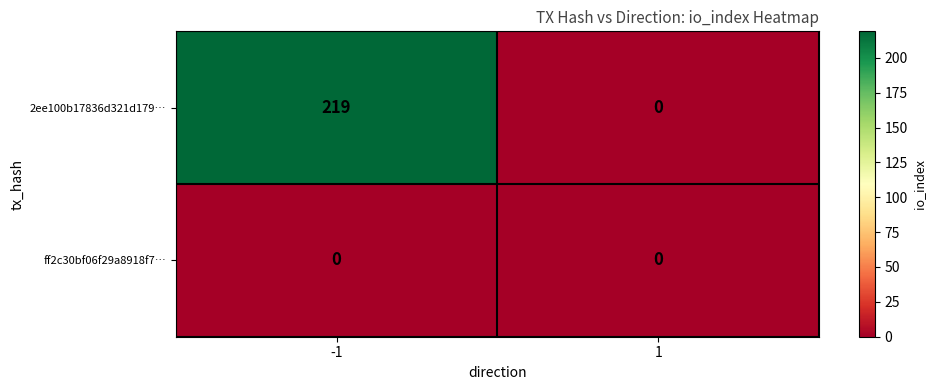

What is the spread (max minus min) of values at -1?

219